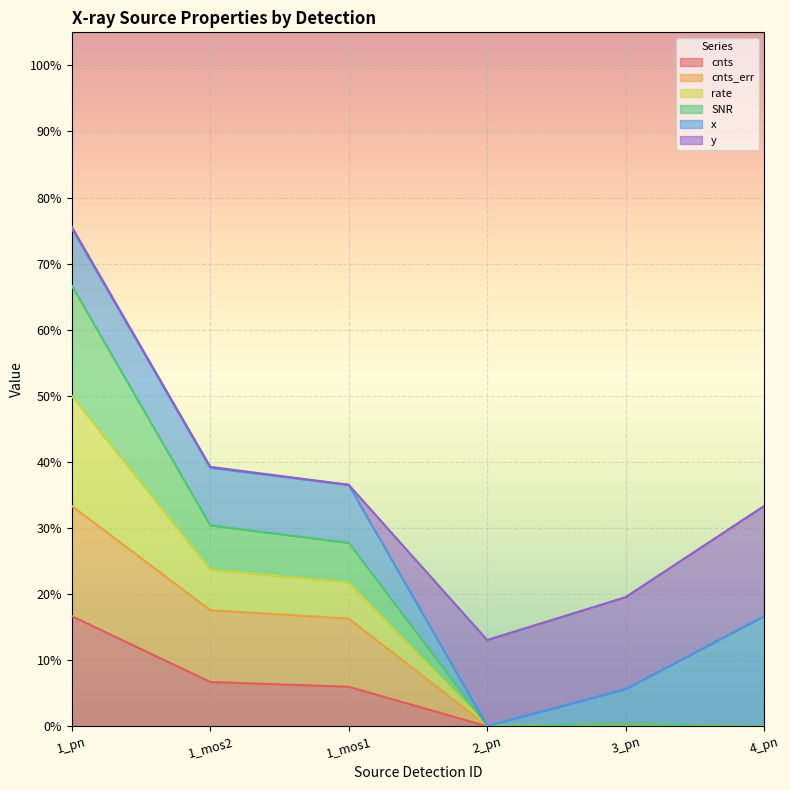

True or false: cnts has more than 1 interior local peaks.

False